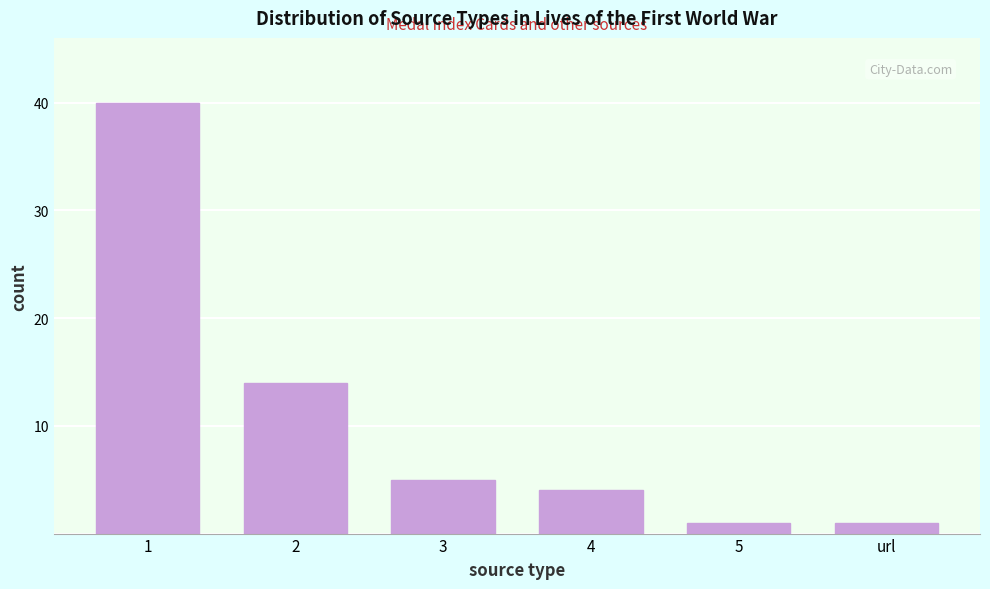

Reading left to right, transcribe all the data shown in this chart.

40	14	5	4	1	1